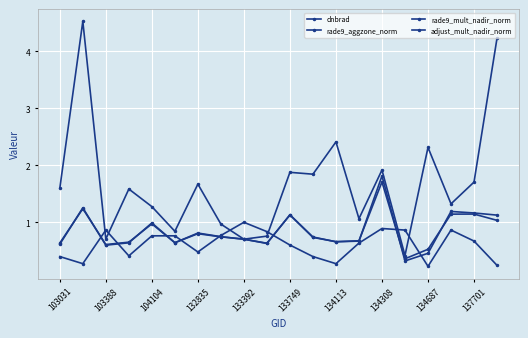

Count the number of data series in this chart.

4